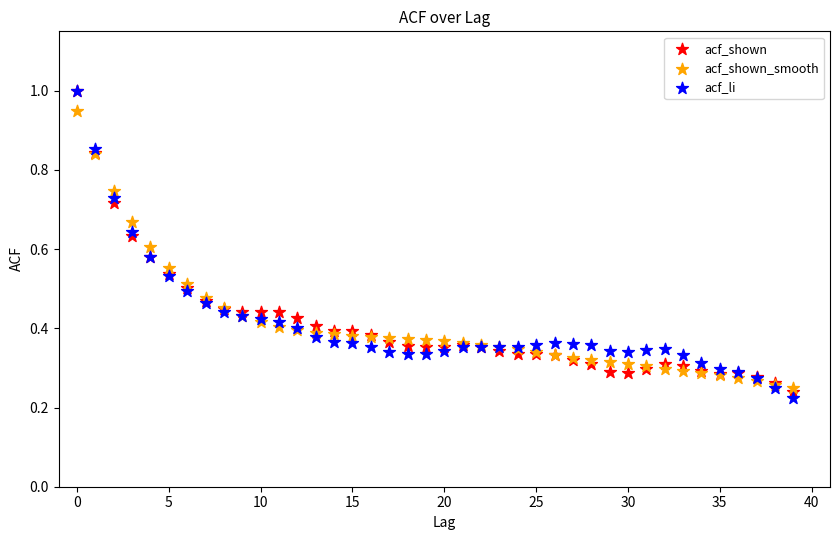

Which series contains the lowest Y value?

acf_li